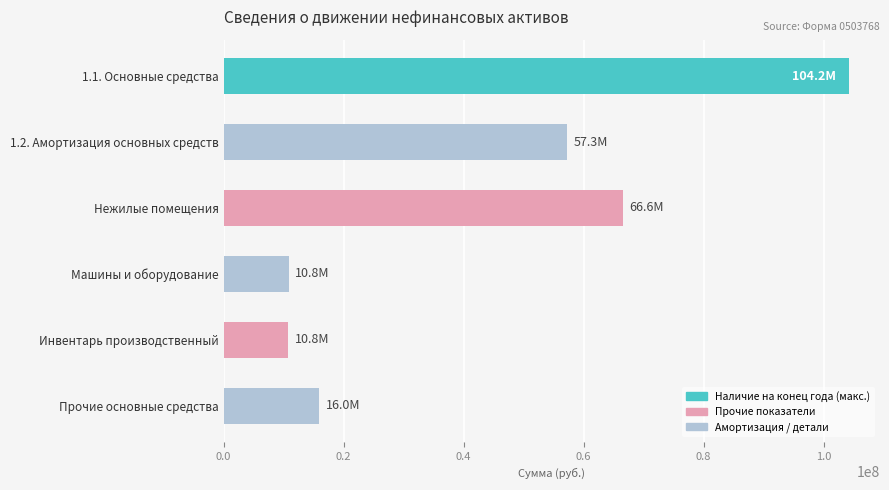

Read the value at Машины и оборудование.

10848003.1